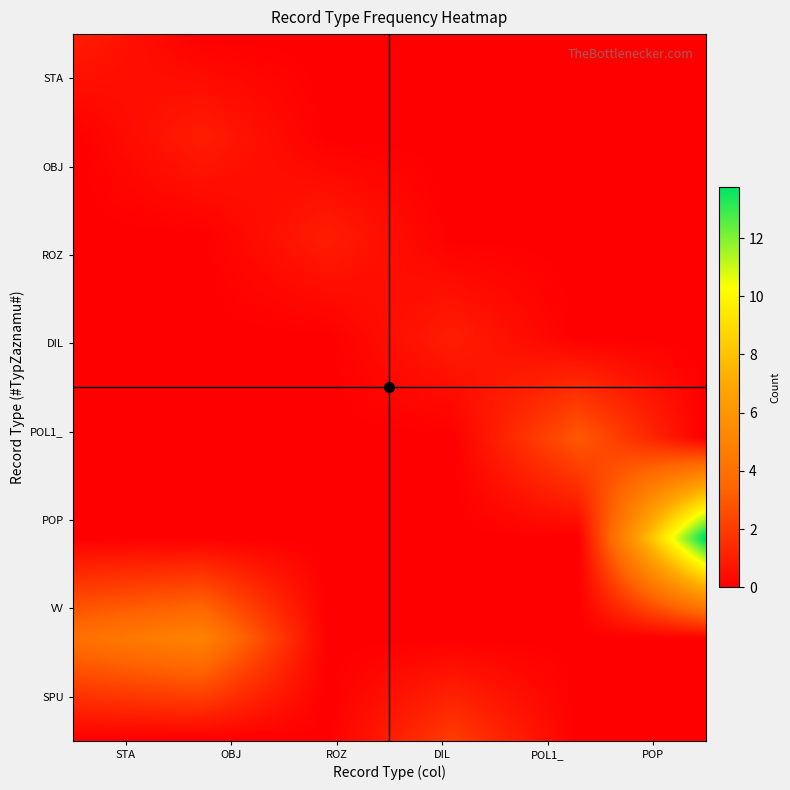

What is the maximum value shown in the chart?

14